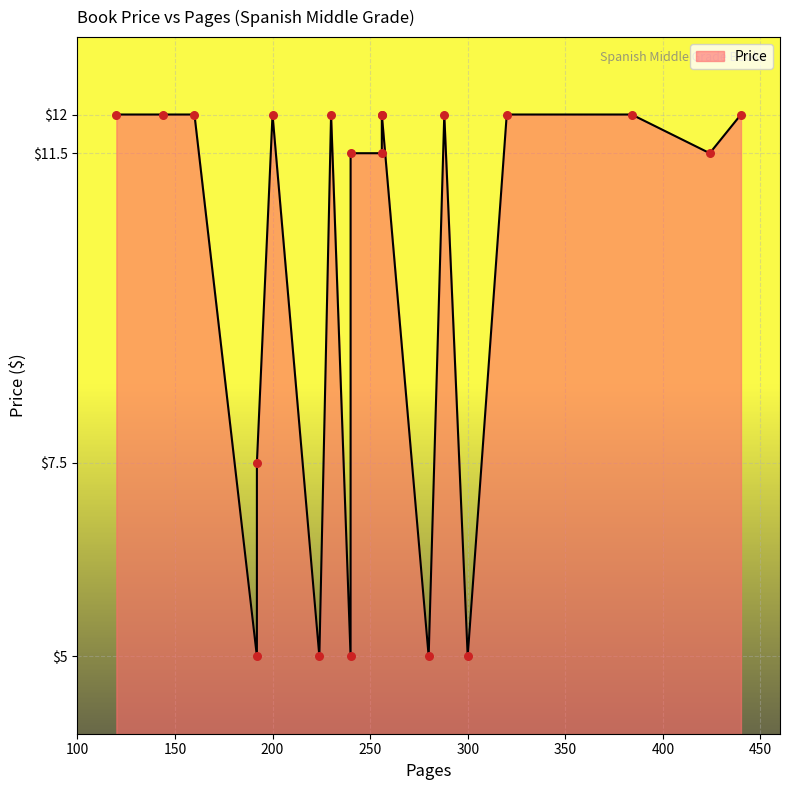

Approximately how many times larger is the value at 120 compared to 300?

2.4